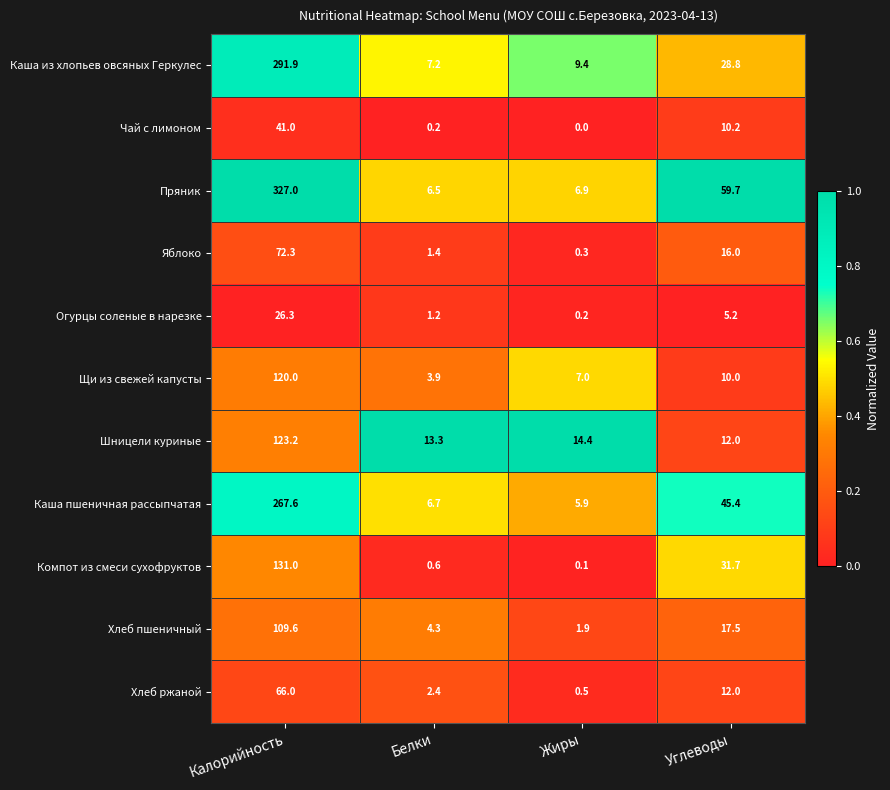

At which label is Каша из хлопьев овсяных Геркулес closest to 149?

Углеводы